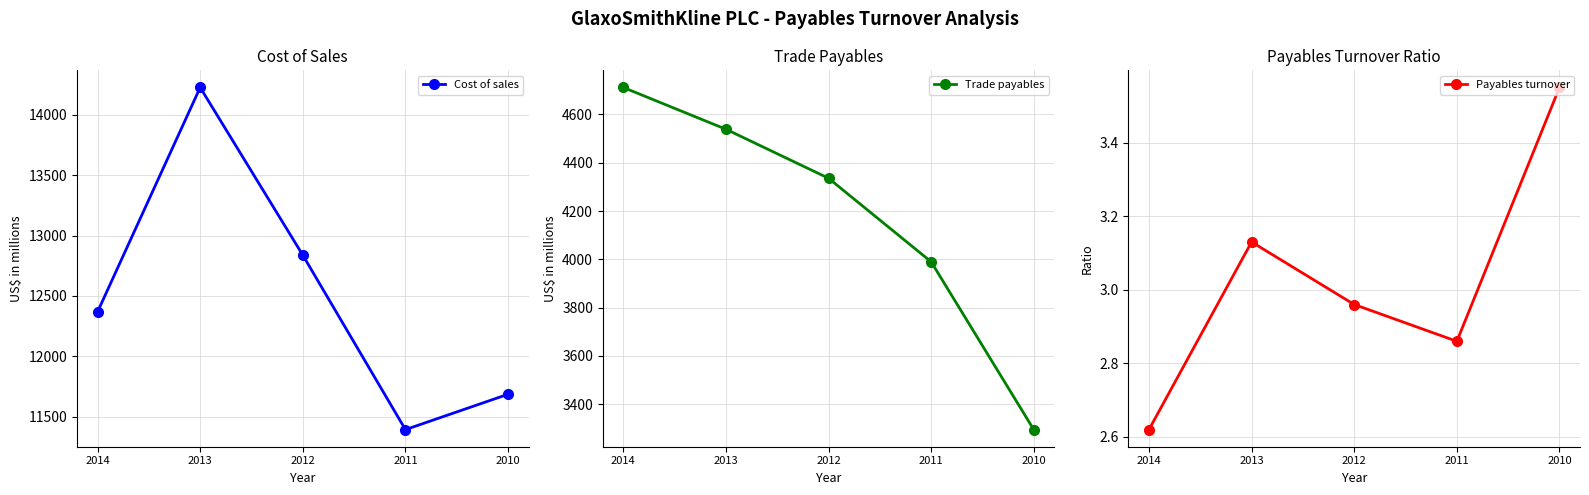

Which series has the widest spread of values?

Cost of sales